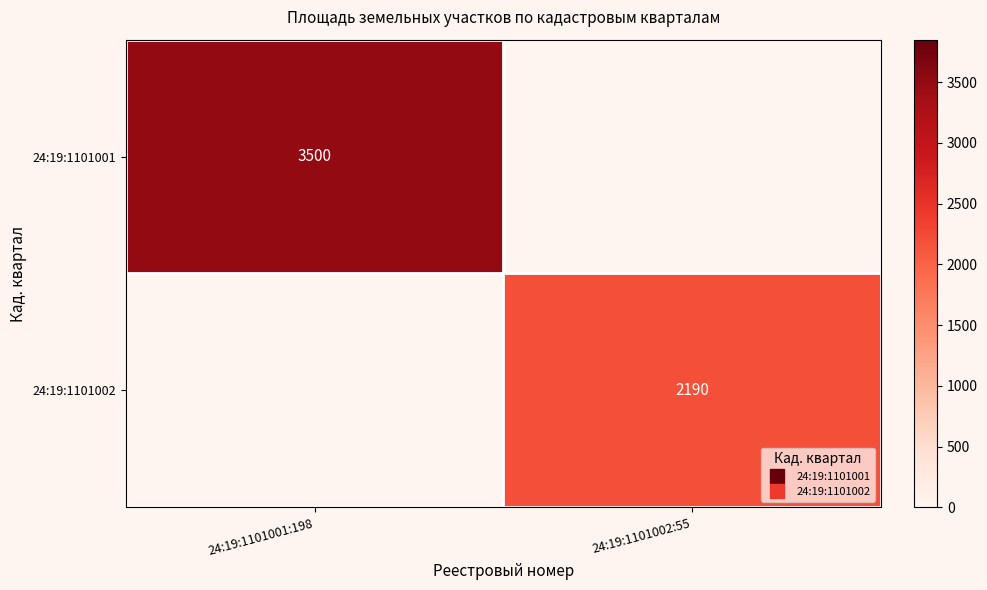

Which series has the largest total across all categories?

24:19:1101001